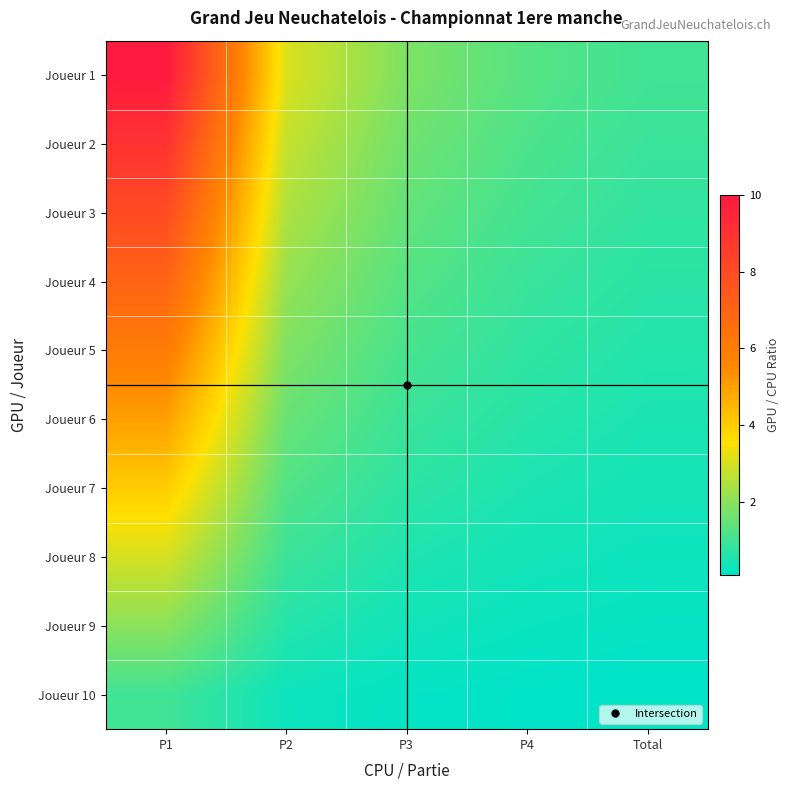

Which label corresponds to the largest value in the chart?

P1